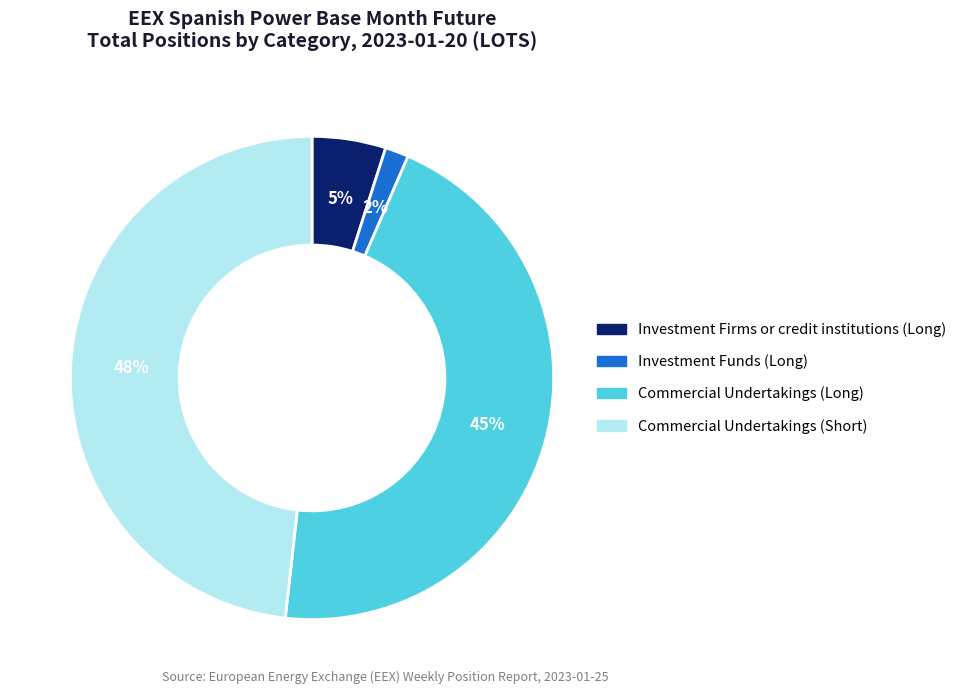

Which slice is the largest?

Commercial Undertakings (Short)